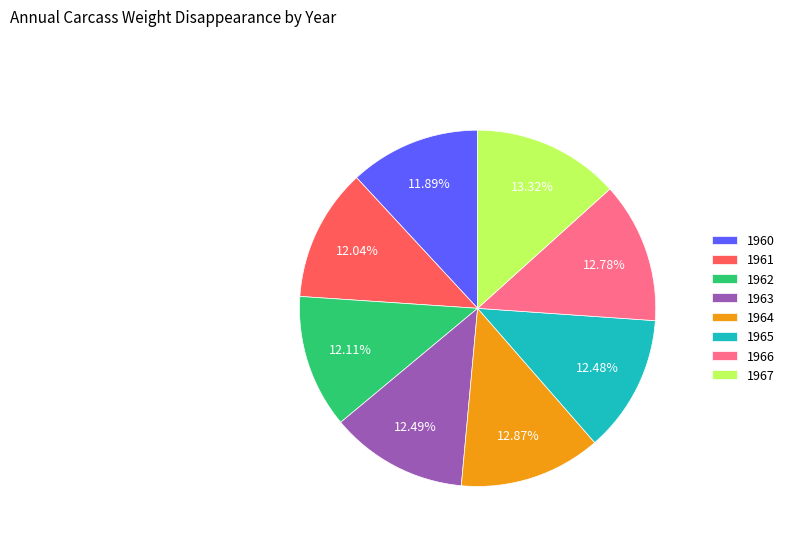

How many slices are in this pie chart?

8